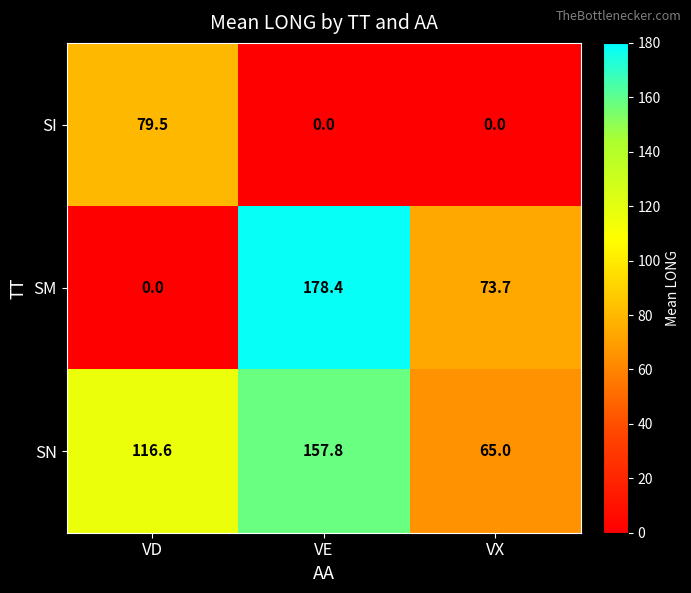

At how many categories does at least one series exceed 22?

3